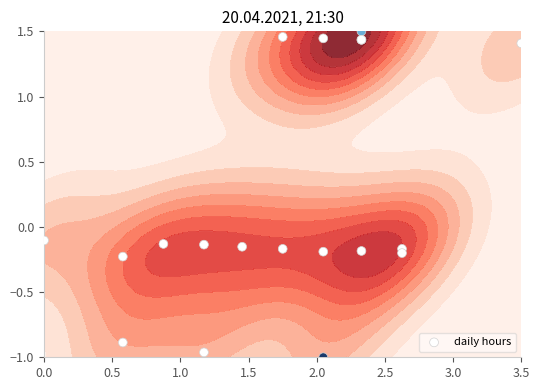

What is the difference between the maximum and minimum values?

2.5